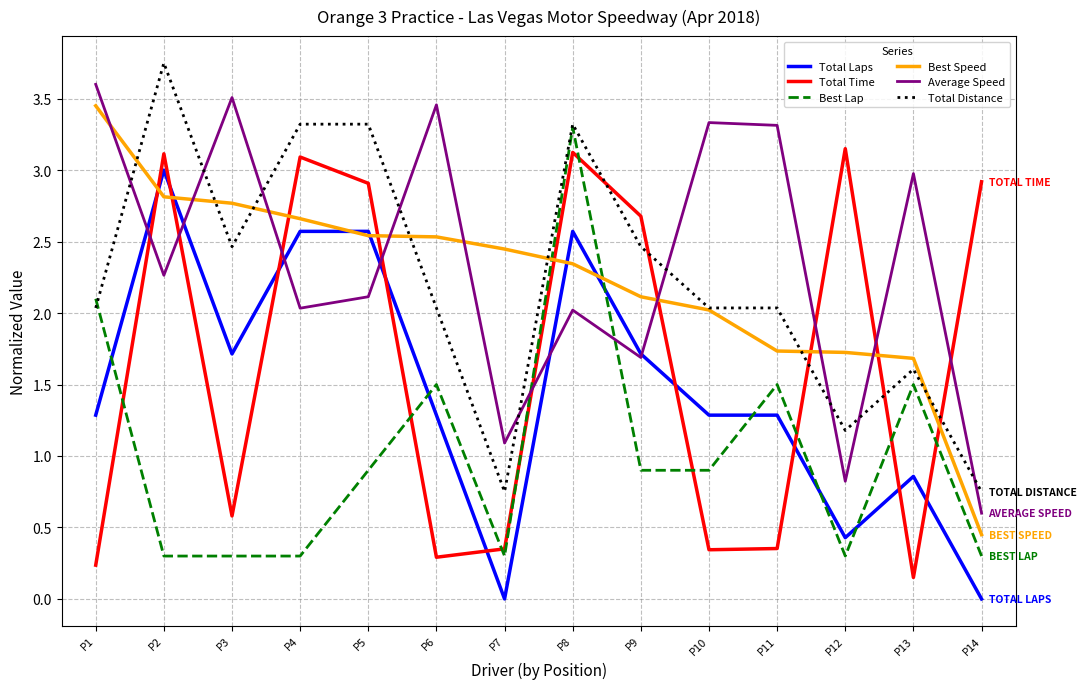

At which label does Total Distance reach its peak?

P2